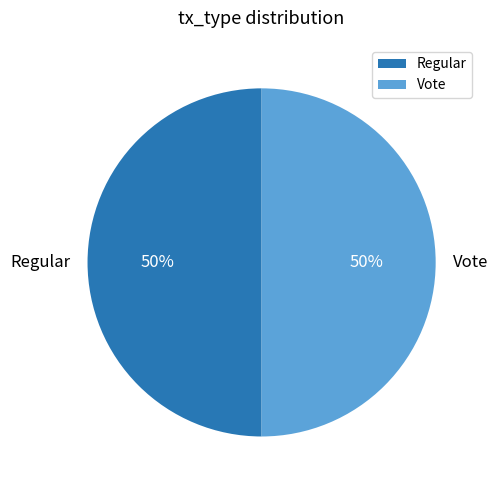

Do Vote and Regular together represent more than half of the pie?

Yes